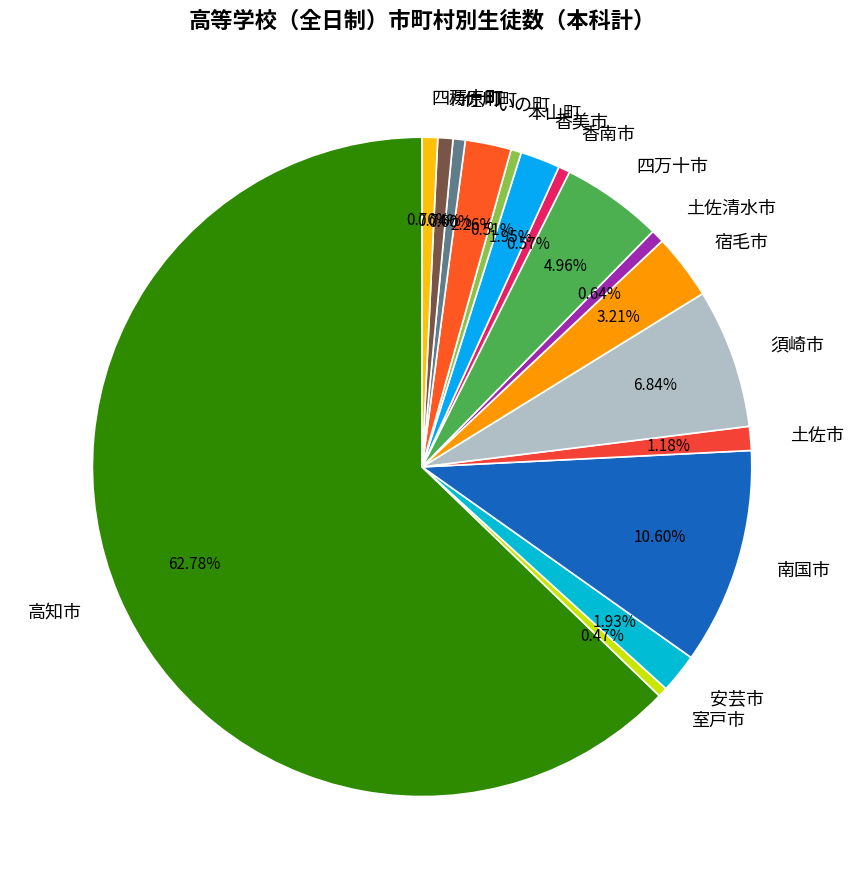

Is there a majority slice in this chart?

Yes